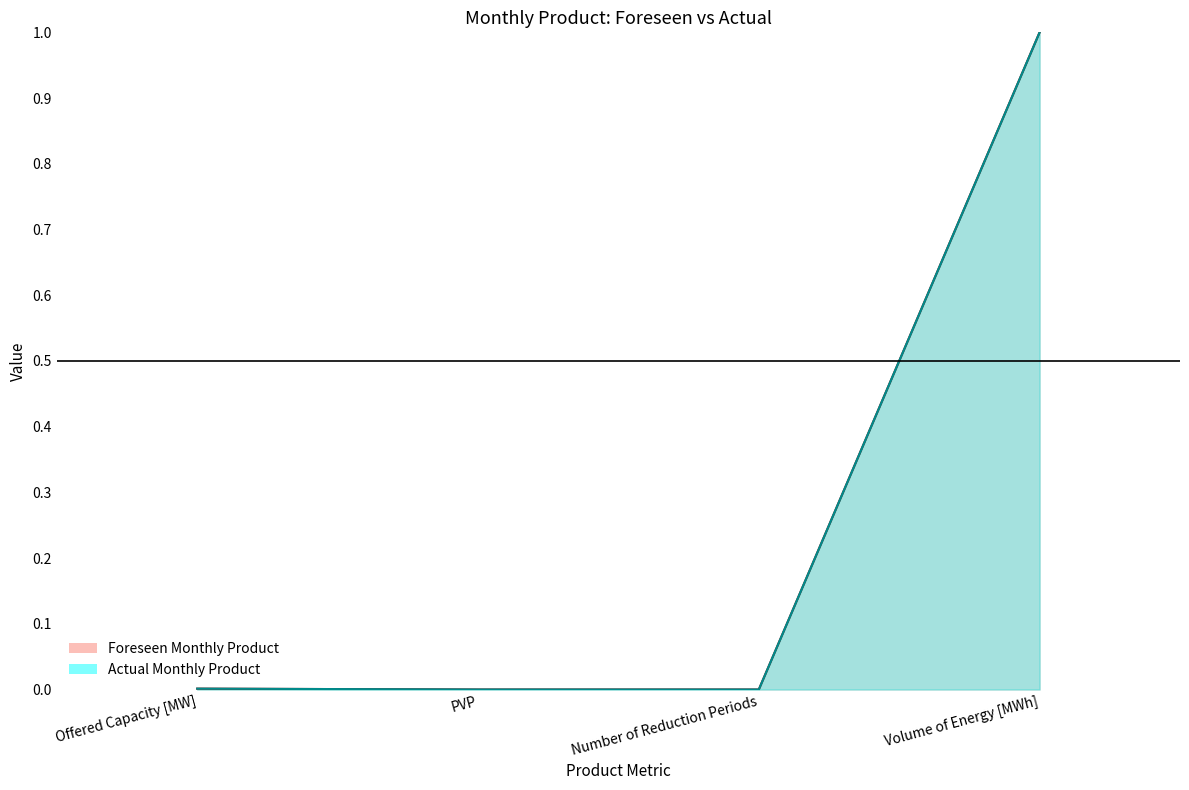

The Foreseen Monthly Product series shows 0.6 at Number of Reduction Periods. True or false?

False